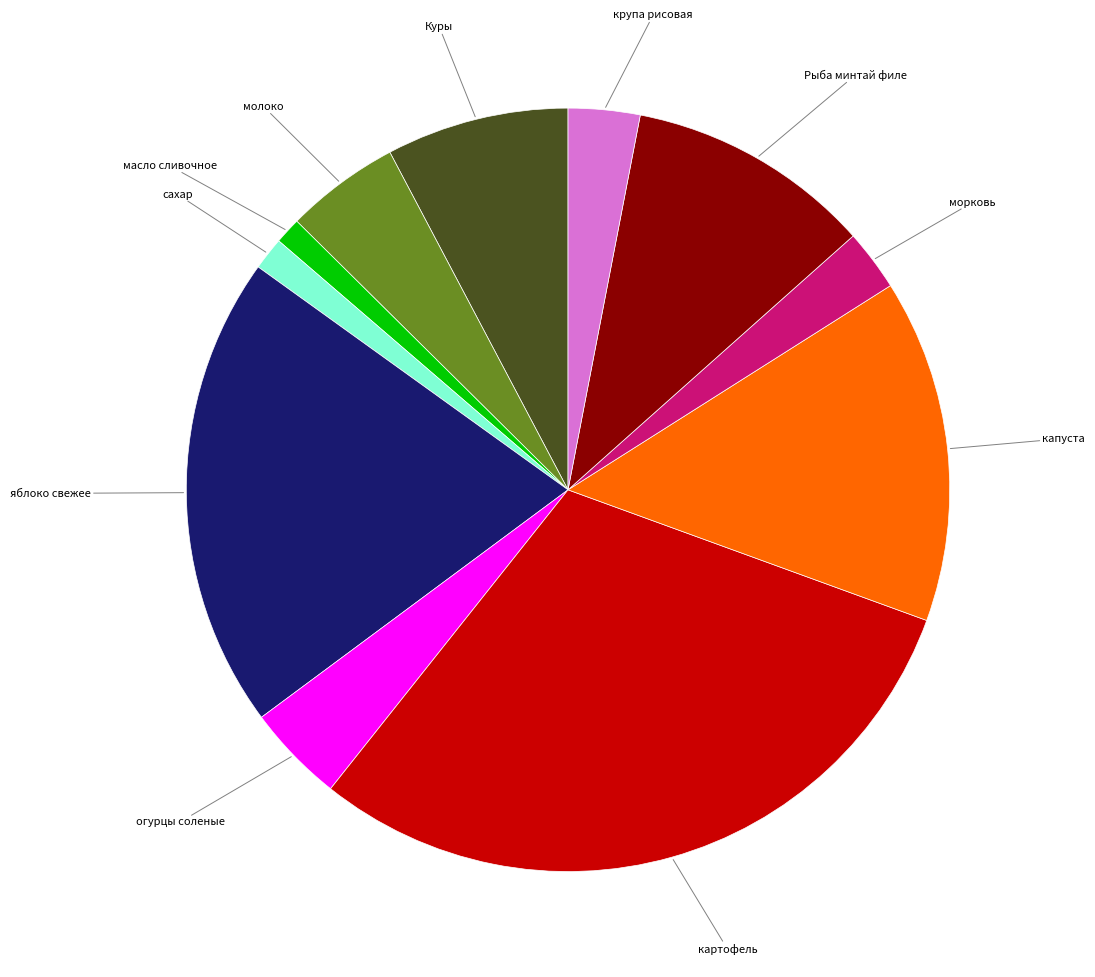

Does any single category account for the majority?

No